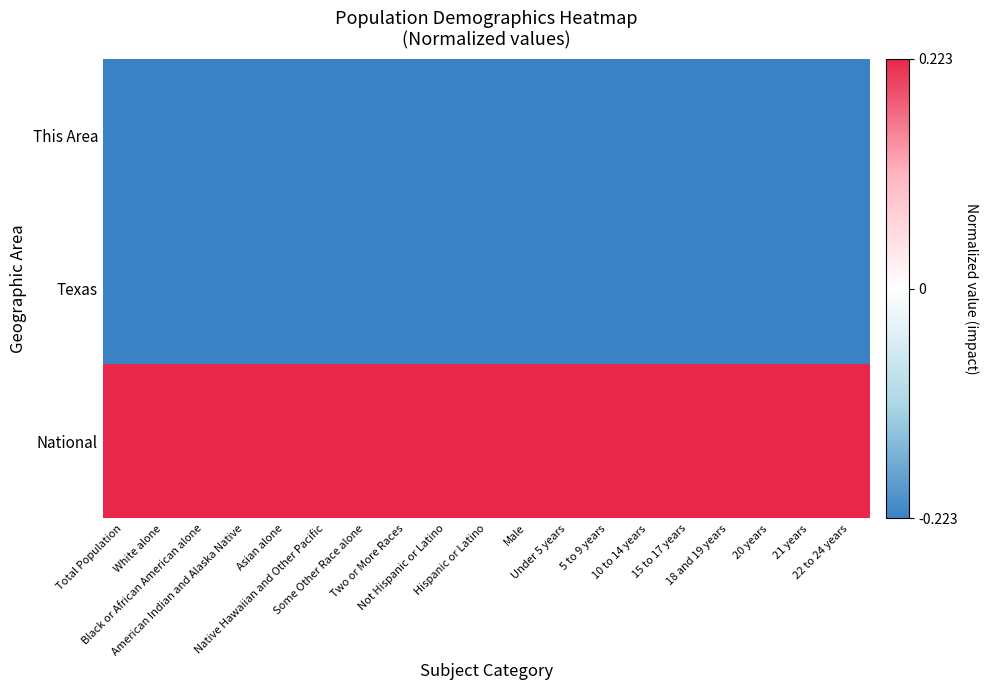

What is the spread (max minus min) of values at American Indian and Alaska Native?

0.4